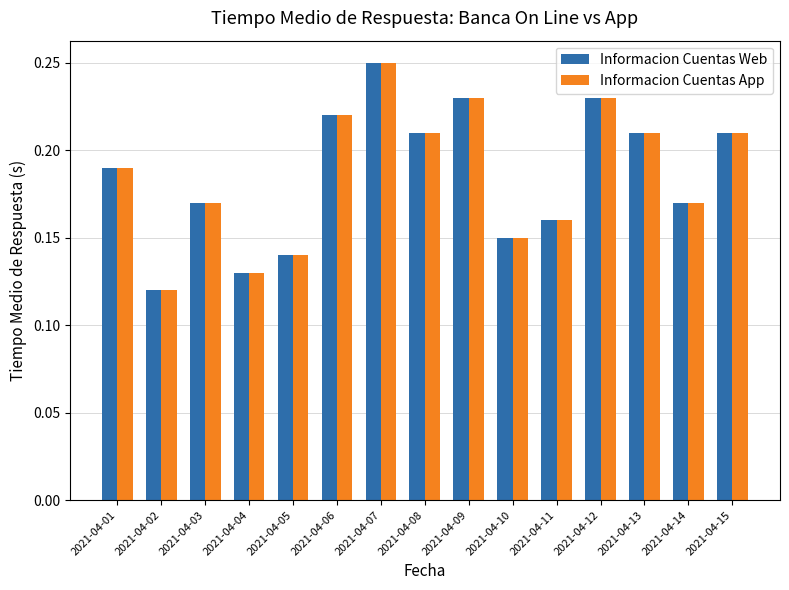

The Informacion Cuentas App series shows 0.0 at 2021-04-11. True or false?

False